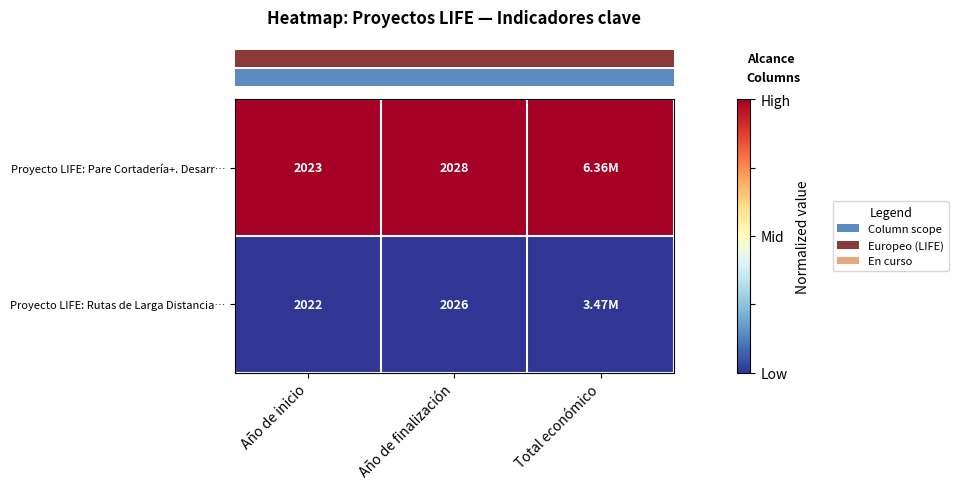

What is the difference between the highest and lowest values at Año de inicio?

1